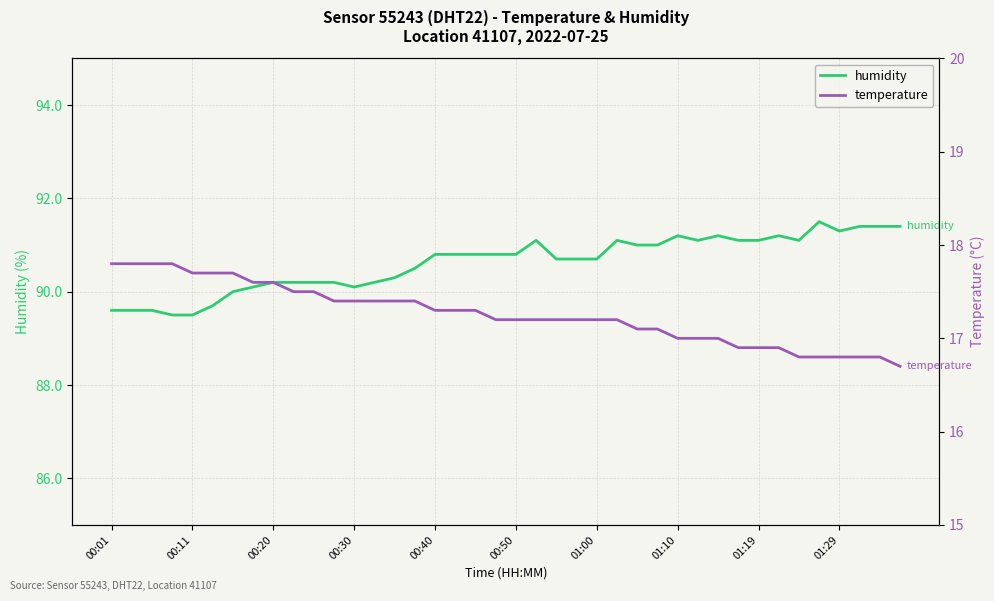

The value of humidity at 01:19 is 50.0. True or false?

False